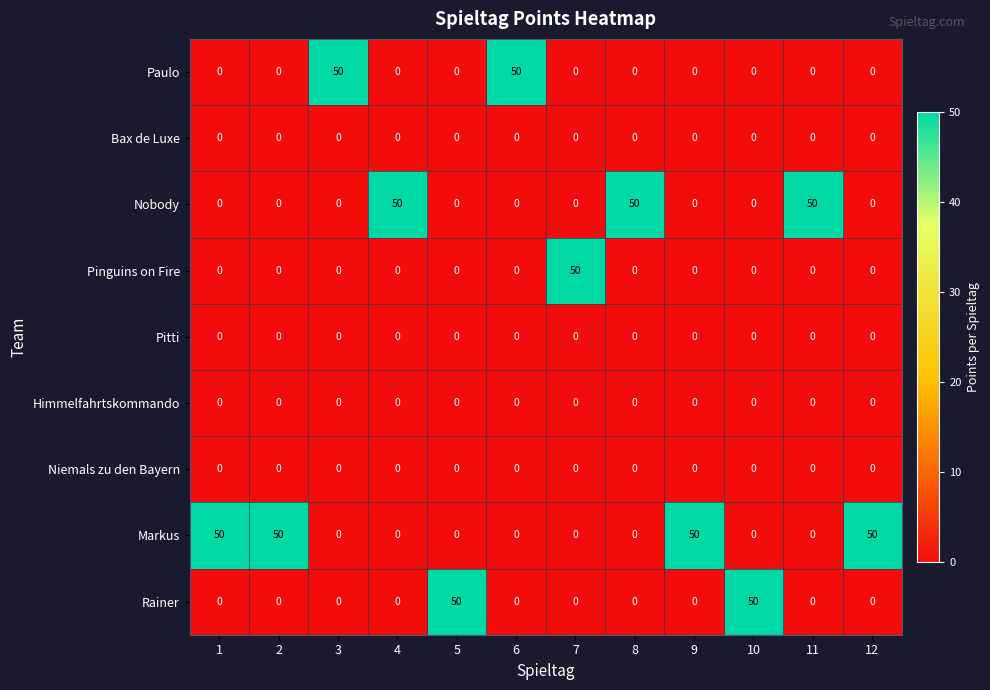

What is the total value across all series at 5?

50